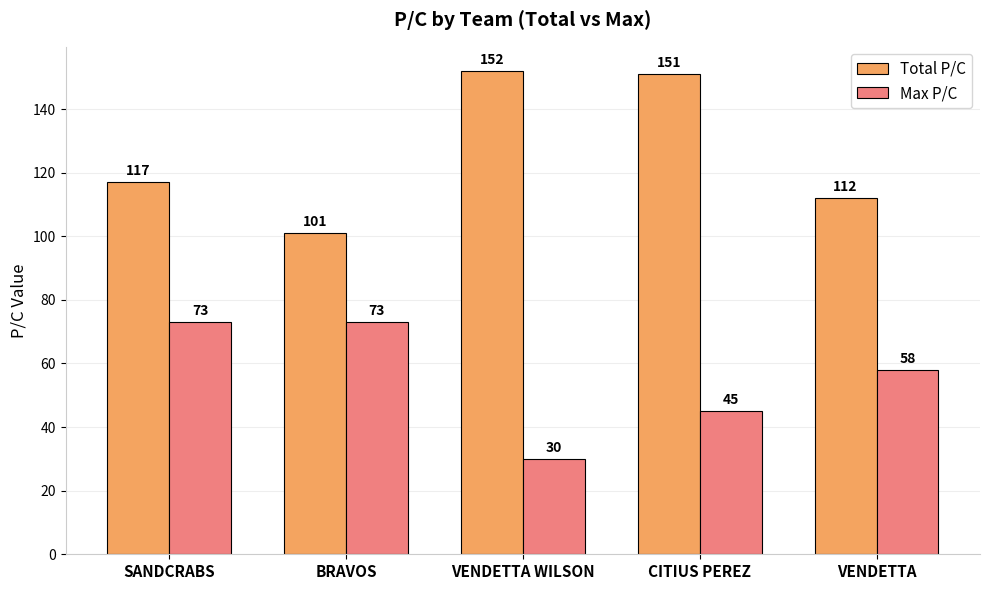

What is the difference between the second highest and second lowest values in the Max P/C series?

28